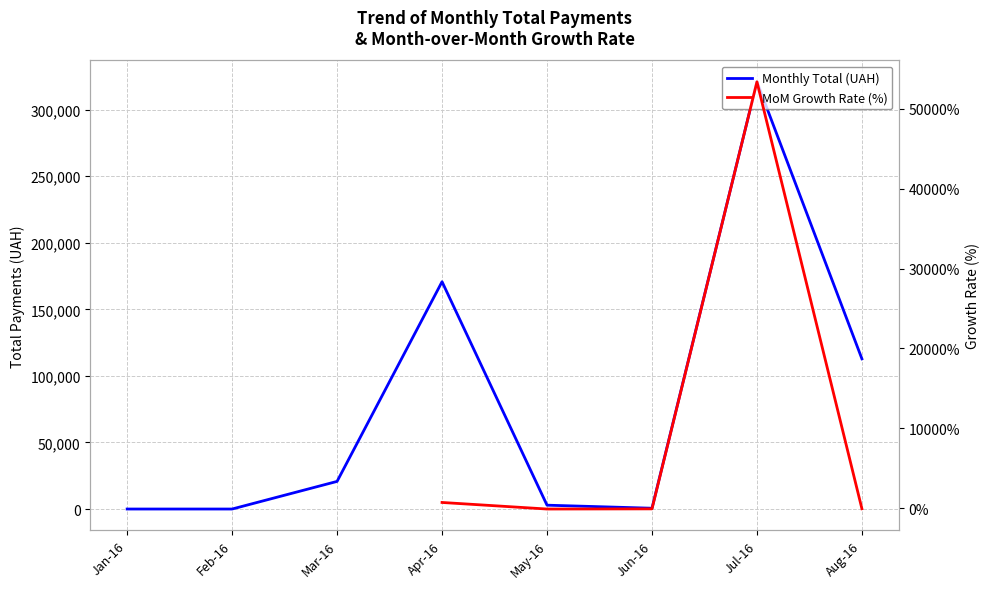

What is the label of the 3rd point from the right?

Jun-16